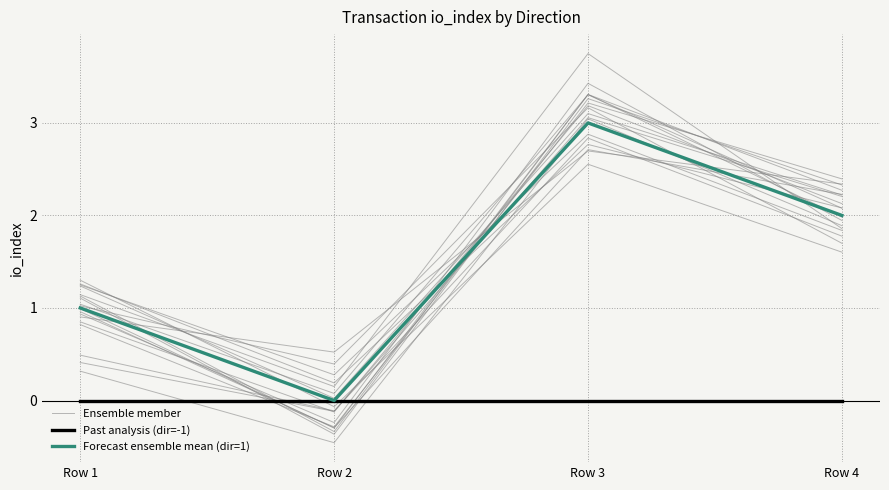

How many interior local peaks does the Ensemble member series have?

1